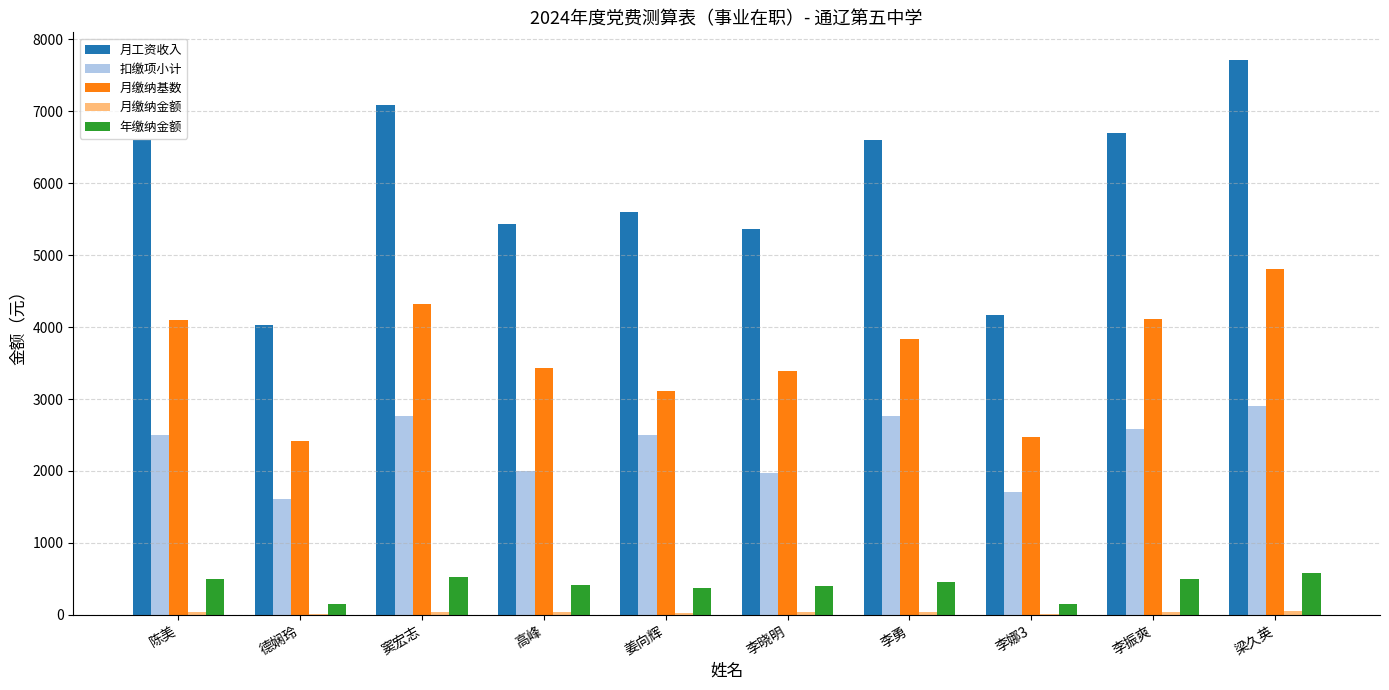

At which category does the chart reach its peak across all series?

梁久英